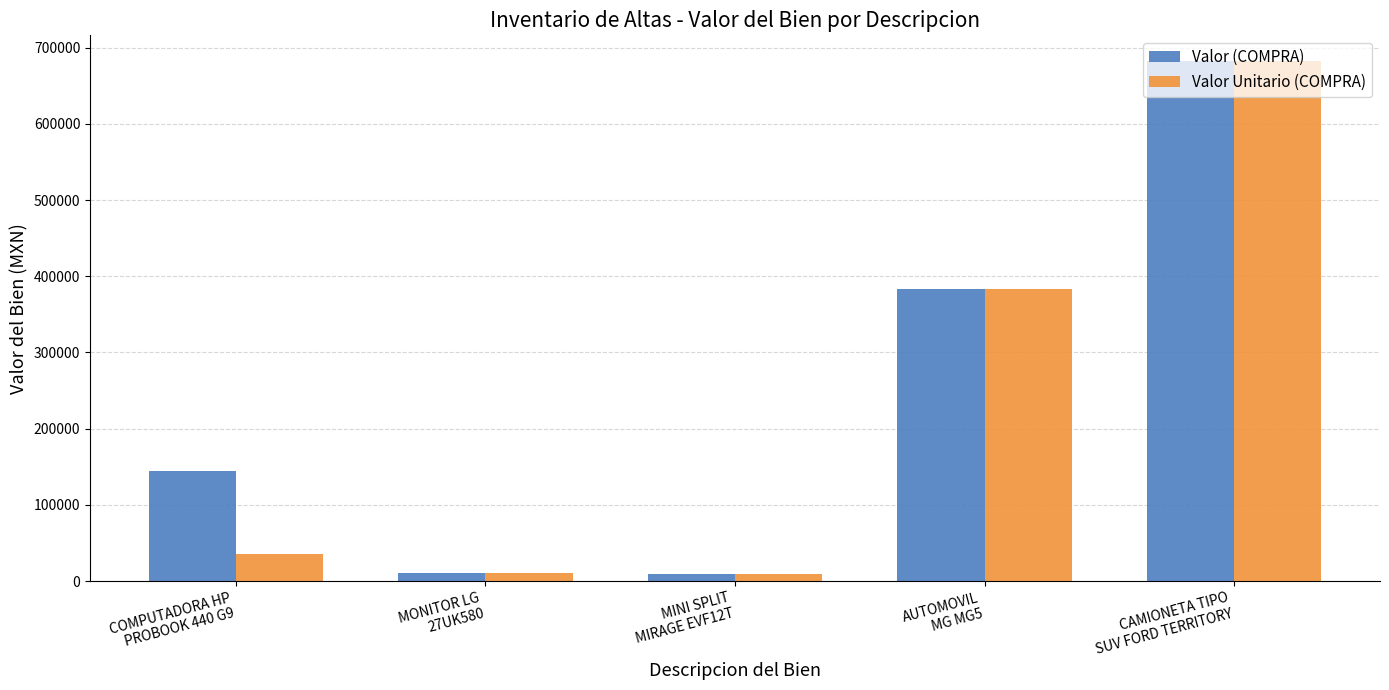

What is the sum of the Valor Unitario (COMPRA) values at CAMIONETA TIPO
SUV FORD TERRITORY and COMPUTADORA HP
PROBOOK 440 G9?

718298.0